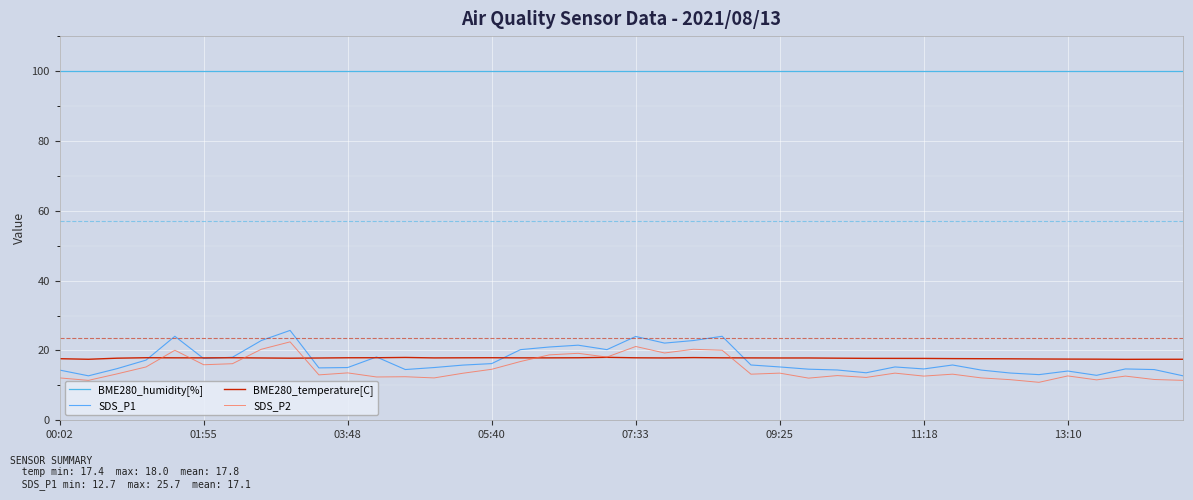

True or false: BME280_humidity[%] and SDS_P2 intersect in this chart.

False